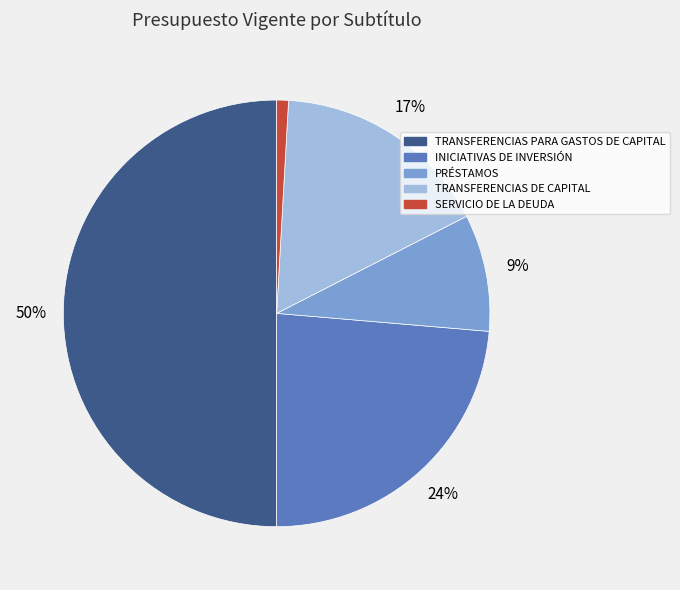

What percentage is the TRANSFERENCIAS PARA GASTOS DE CAPITAL slice, to the nearest percent?

50%